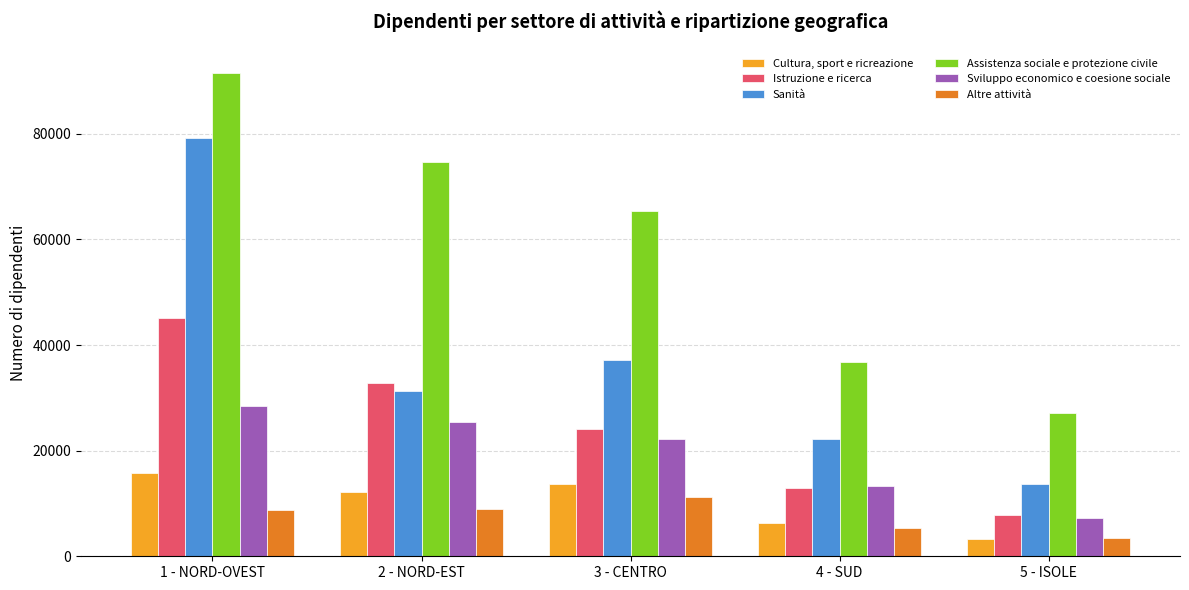

Which category has the lowest value across all series?

5 - ISOLE